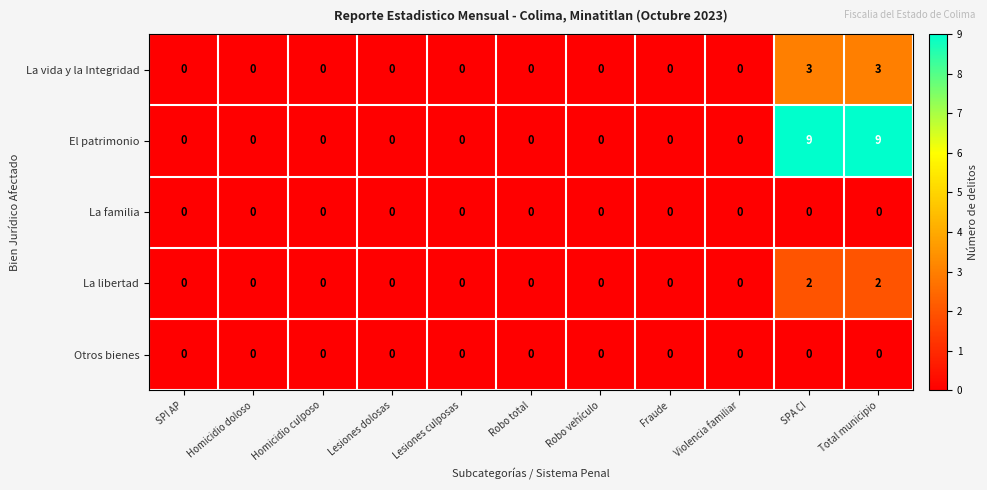

Which series has the largest total across all categories?

El patrimonio